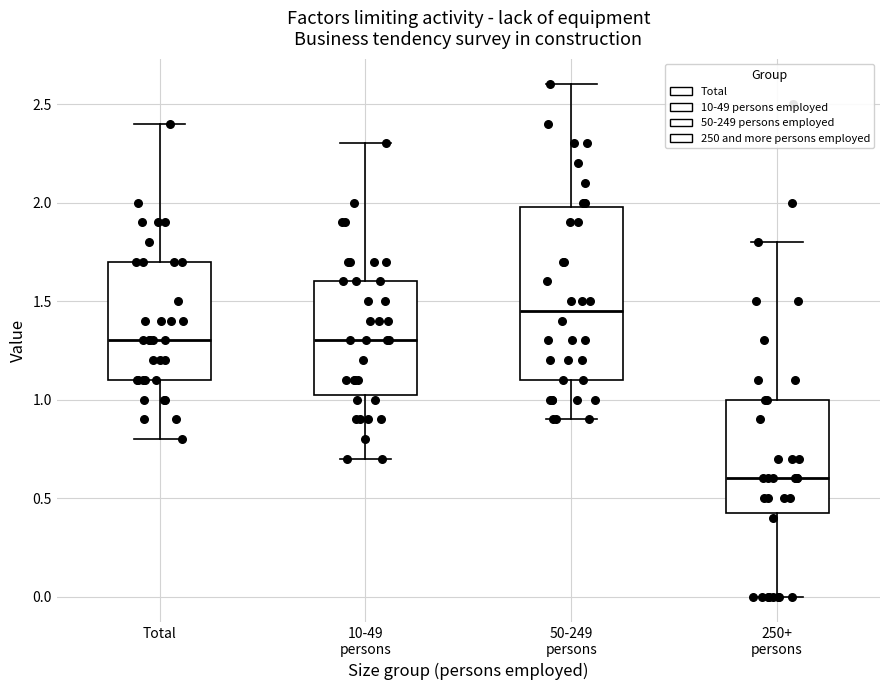

Comparing the boxes themselves (not the whiskers), which one is the tallest?

50-249 persons